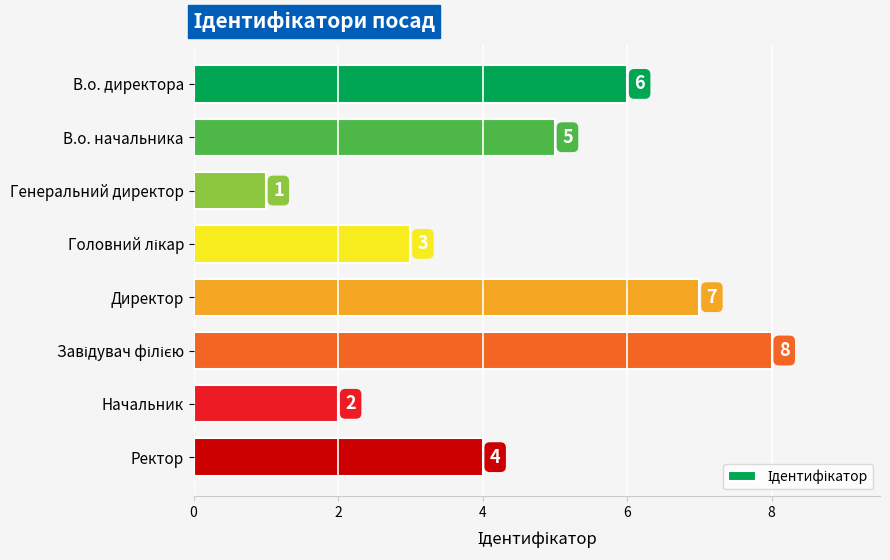

Which label corresponds to the smallest value in the chart?

Генеральний директор